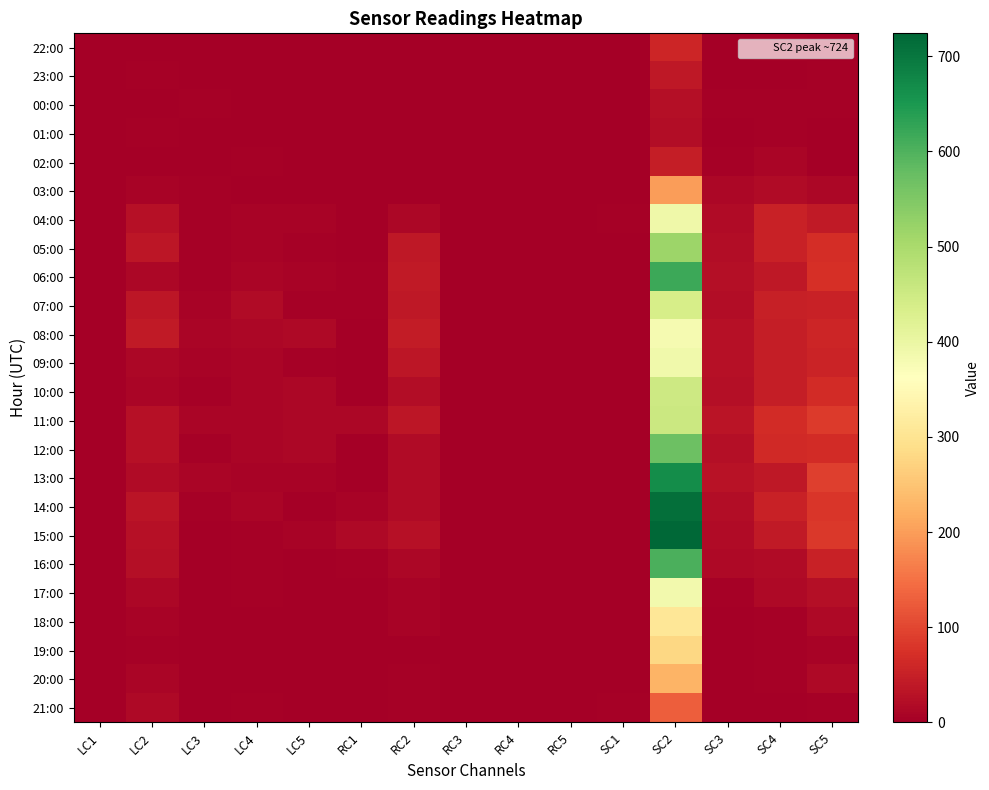

At which category does the chart reach its minimum across all series?

LC1